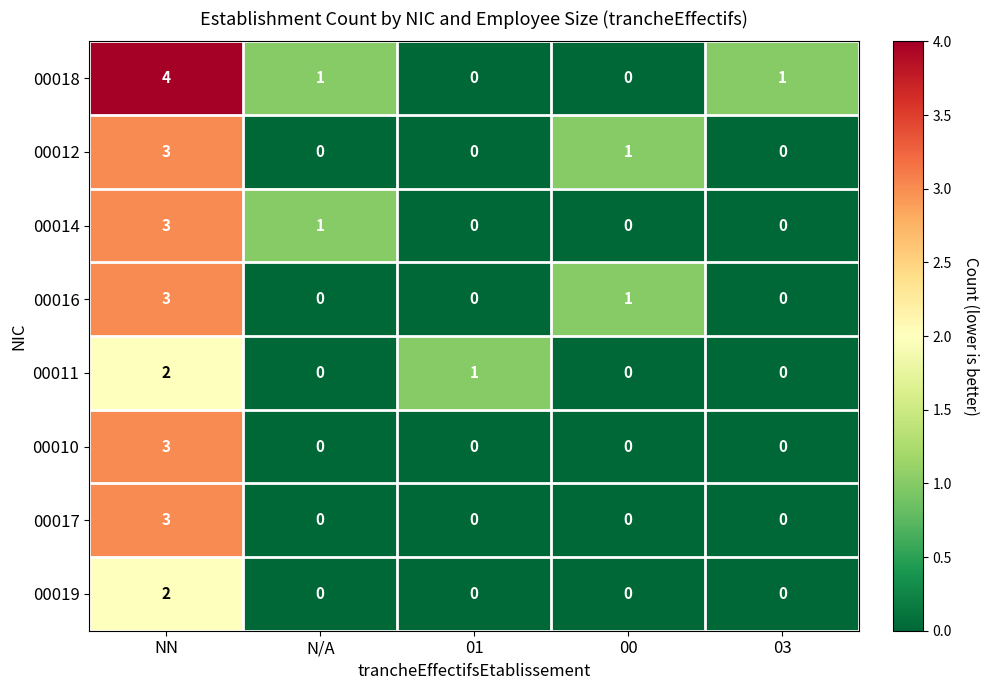

At how many categories does at least one series exceed 0?

5